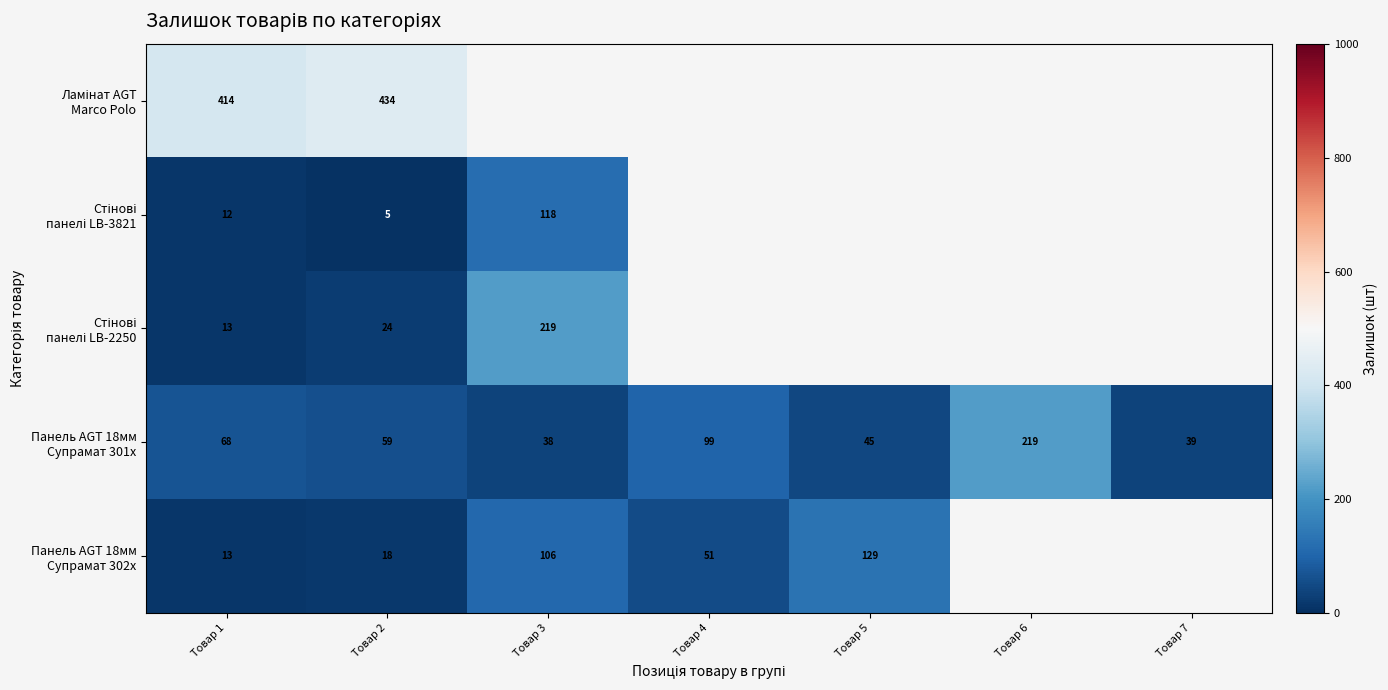

What is the difference between the highest and lowest values at Товар 1?

402